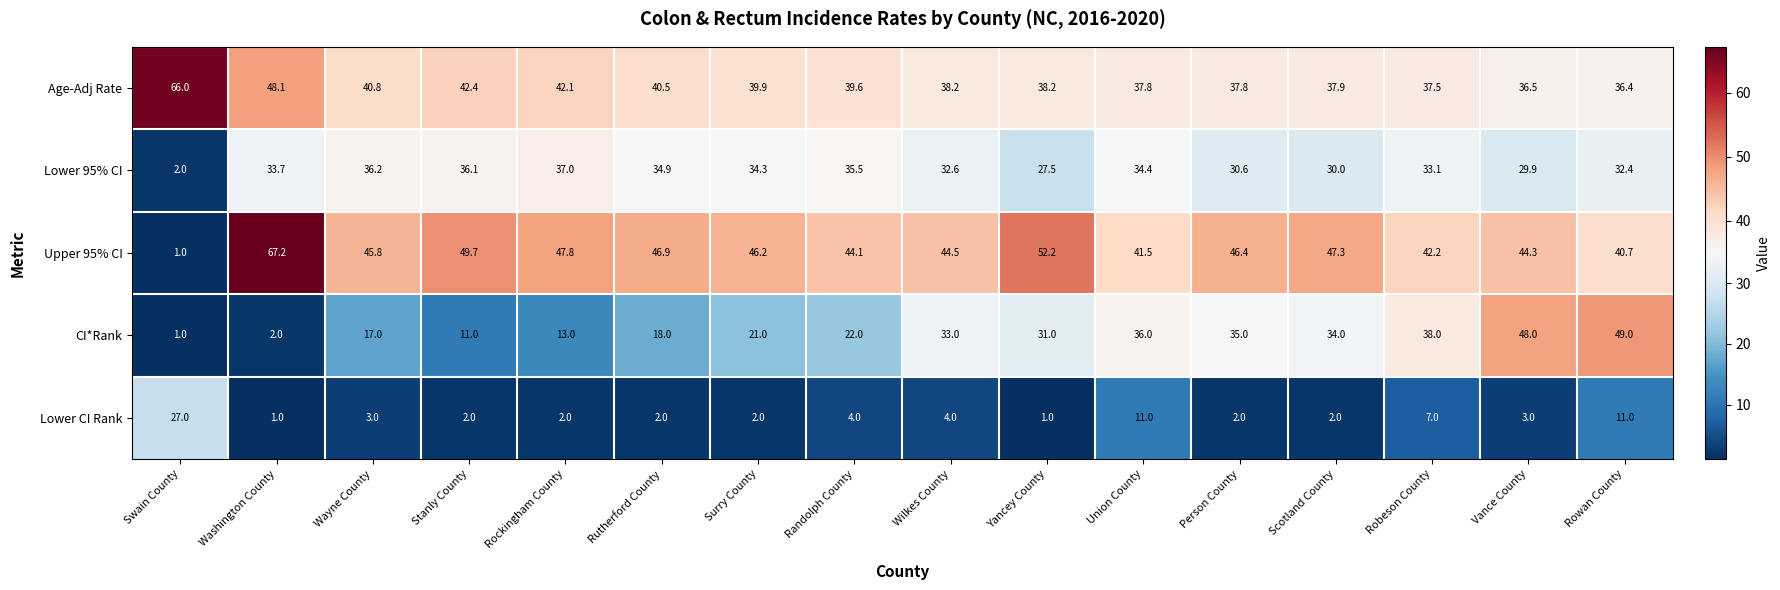

Which series has the largest total across all categories?

Upper 95% CI